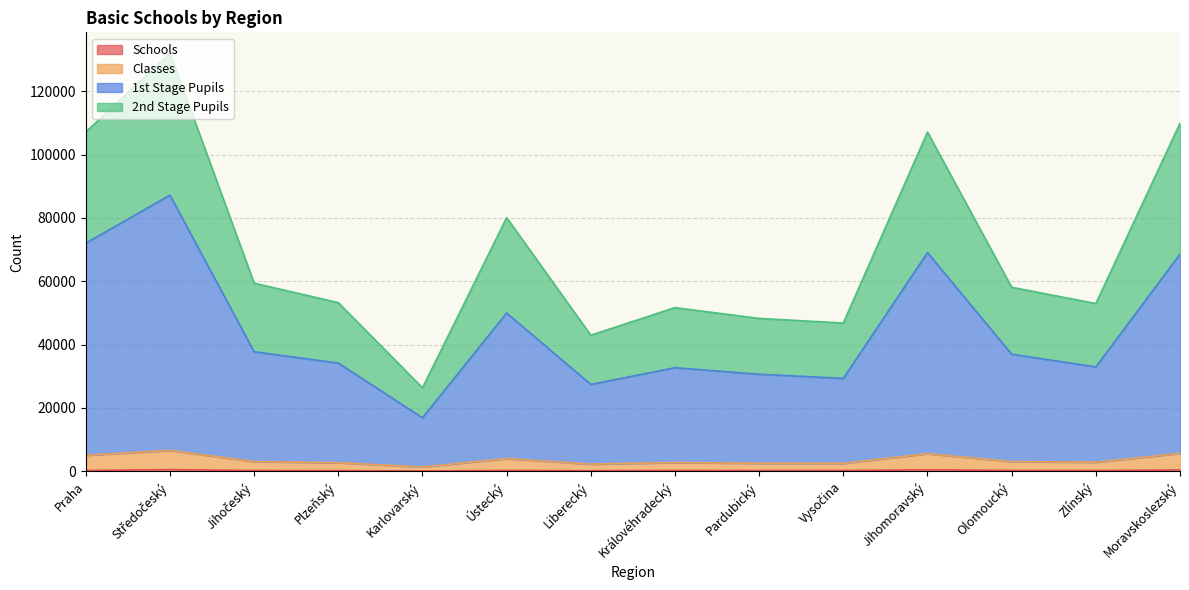

What is the label of the 14th point from the left?

Moravskoslezský